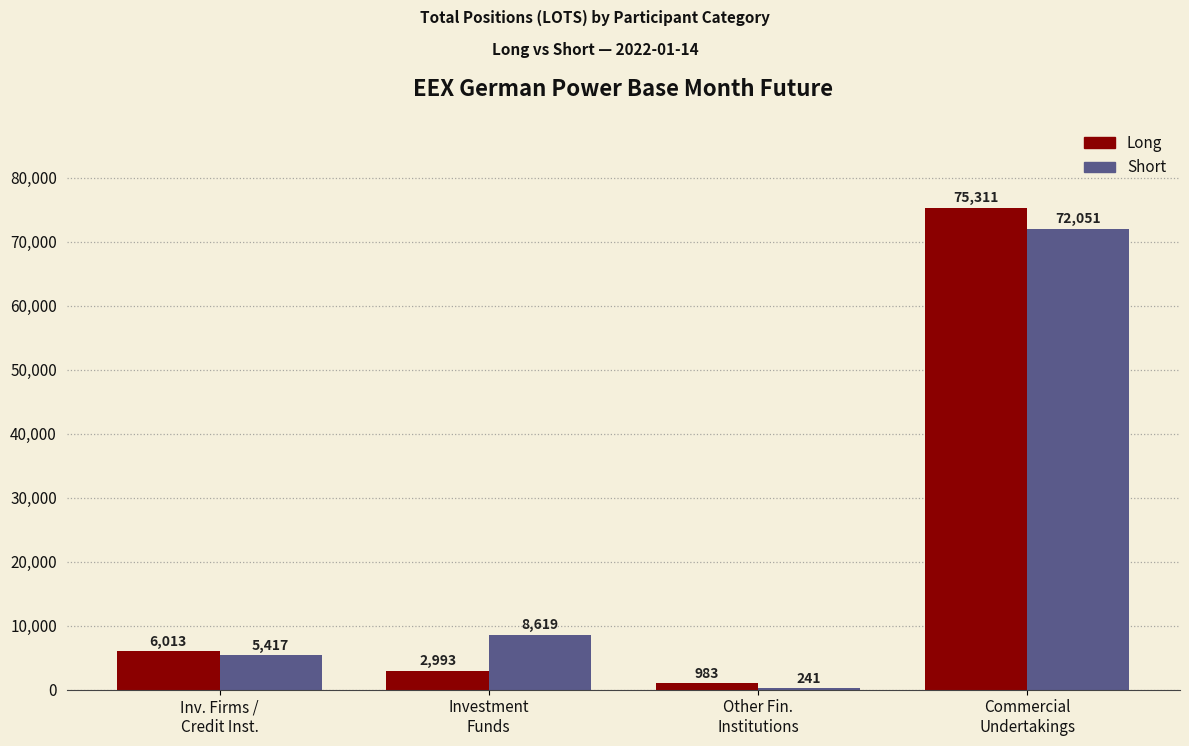

How many values in the Short series exceed 8618?

2